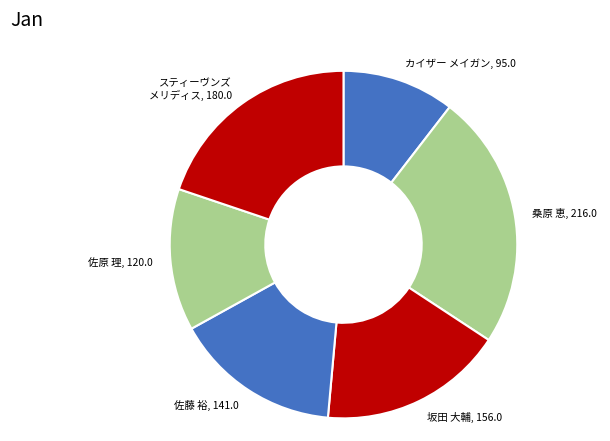

How many segments does this pie chart have?

6